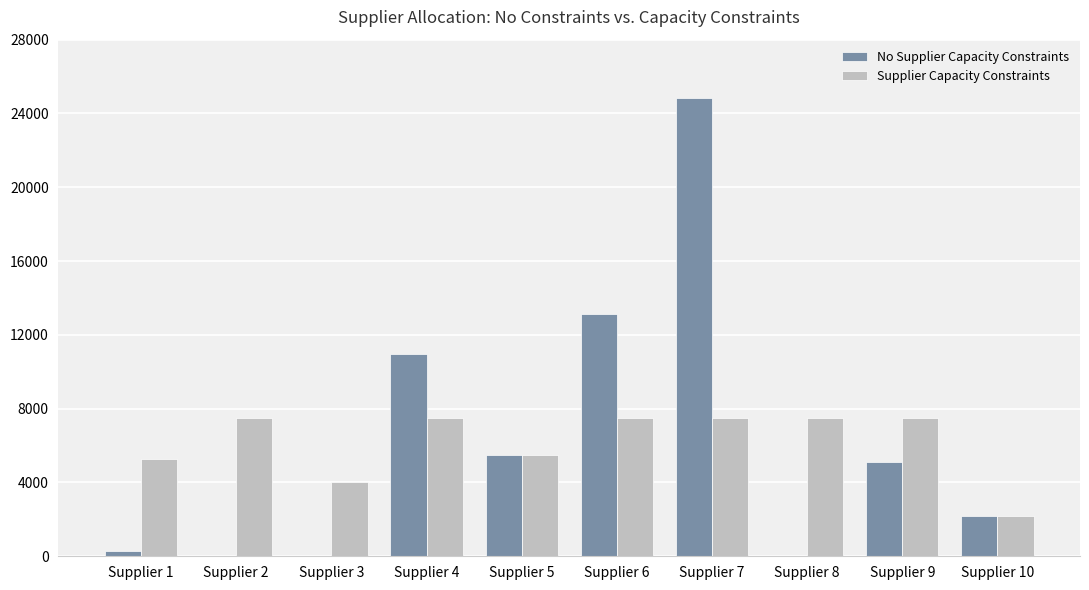

Reading left to right, transcribe all the data shown in this chart.

No Supplier Capacity Constraints: 273.8	0.0	0.0	10950.0	5475.0	13140.0	24820.0	0.0	5110.0	2190.0
Supplier Capacity Constraints: 5278.8	7500.0	4015.0	7500.0	5475.0	7500.0	7500.0	7500.0	7500.0	2190.0